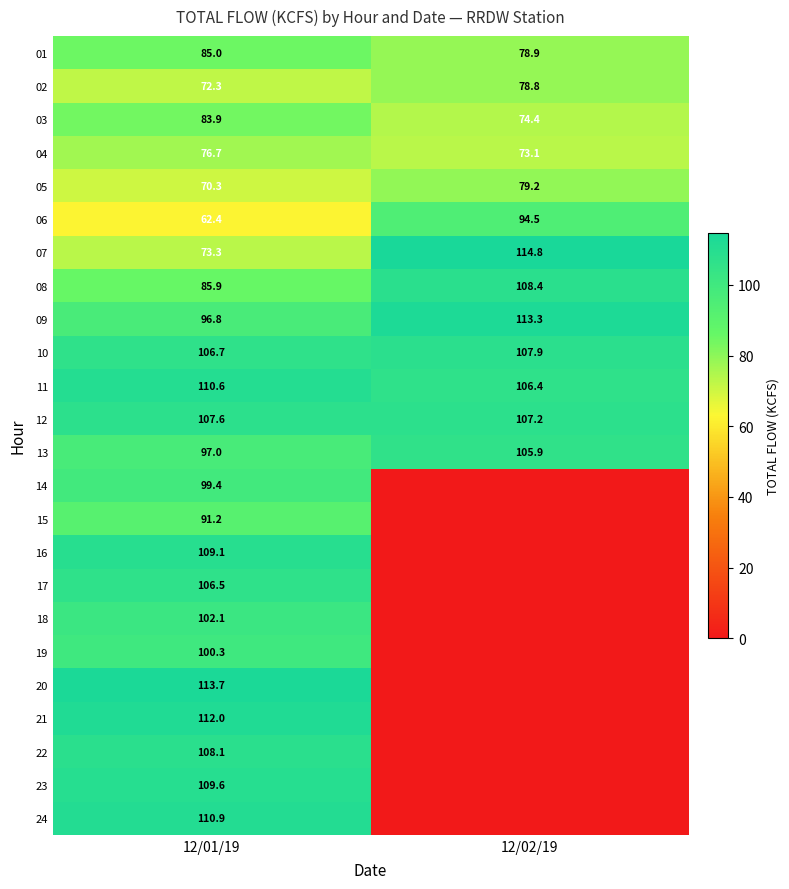

Rank the categories by 02 value from highest to lowest.

12/02/19, 12/01/19